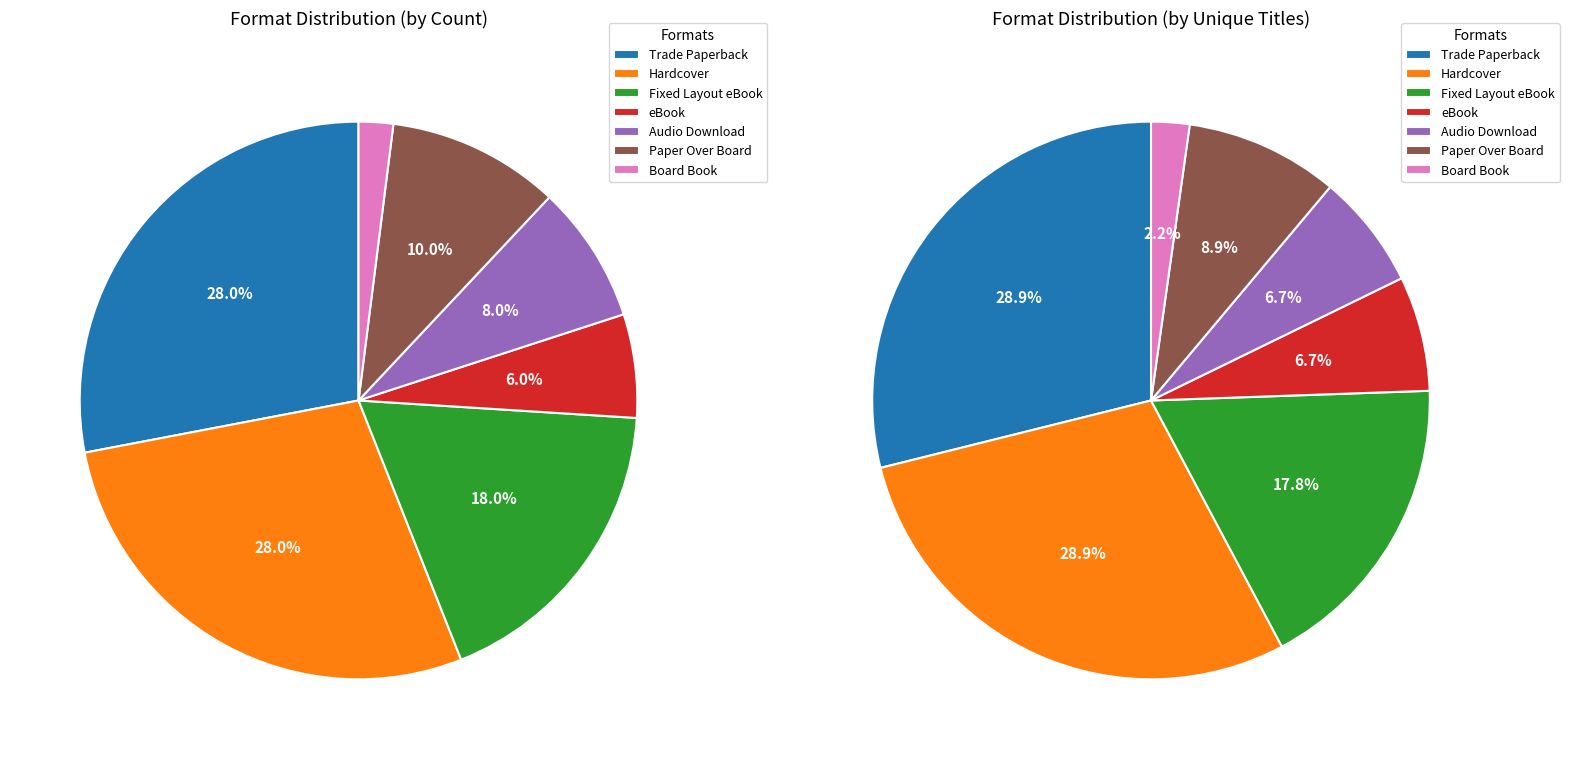

True or false: Paper Over Board accounts for 10% of the total.

True